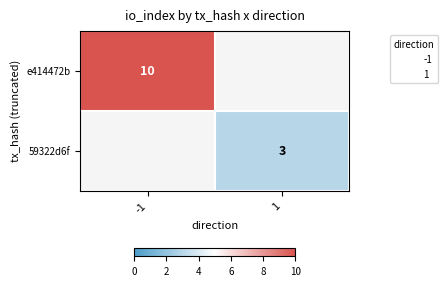

Which category has the highest value across all series?

-1